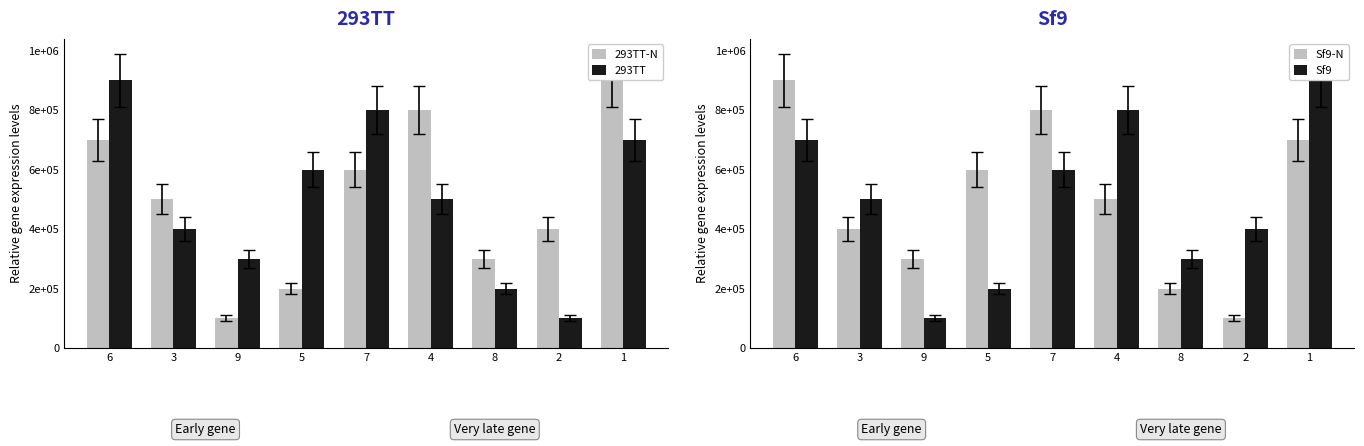

Where is Sf9-N nearest to the value 500000?

4